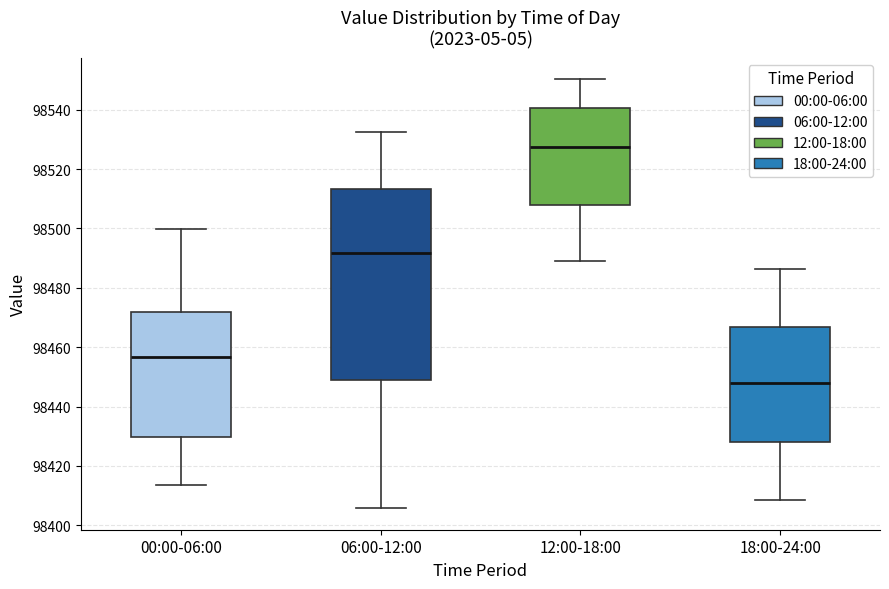

Reading left to right, read every box against the y-axis: the position of its median line, the range the box covers, and the ends of its whiskers. The values are not printed on the chart, so give them approximately, as read against the axis.

00:00-06:00: median 98456, box 98430 to 98472, whiskers 98414 to 98500
06:00-12:00: median 98492, box 98450 to 98514, whiskers 98406 to 98532
12:00-18:00: median 98528, box 98508 to 98540, whiskers 98488 to 98550
18:00-24:00: median 98448, box 98428 to 98466, whiskers 98408 to 98486